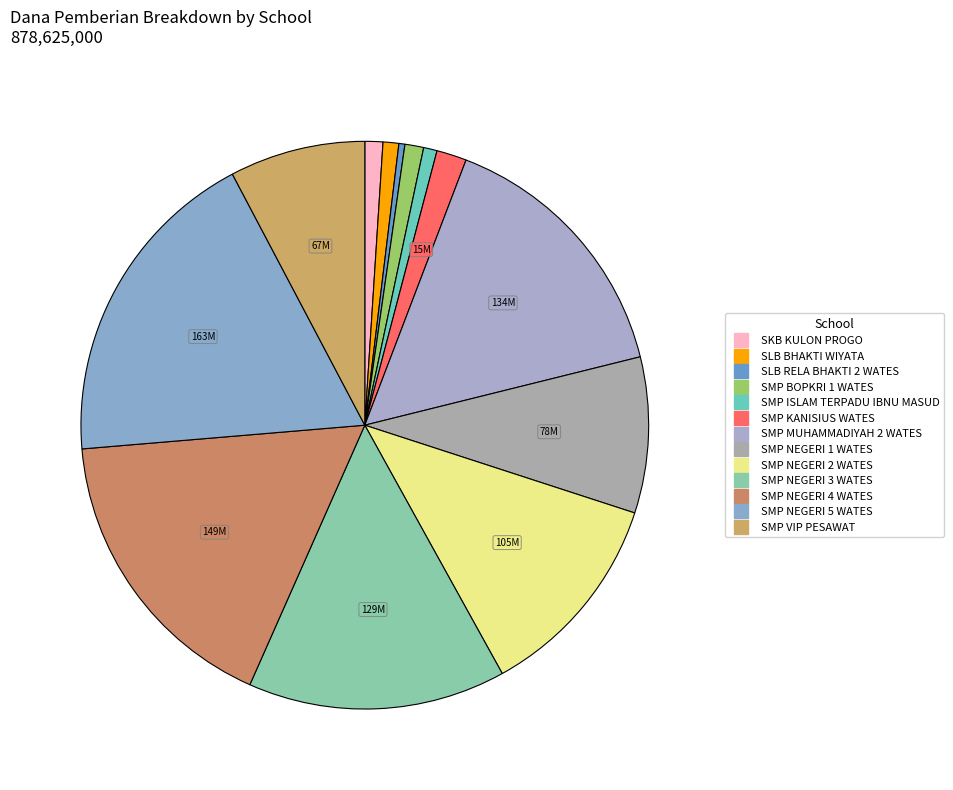

What is the change in value from SMP MUHAMMADIYAH 2 WATES to SMP VIP PESAWAT?

-66750000